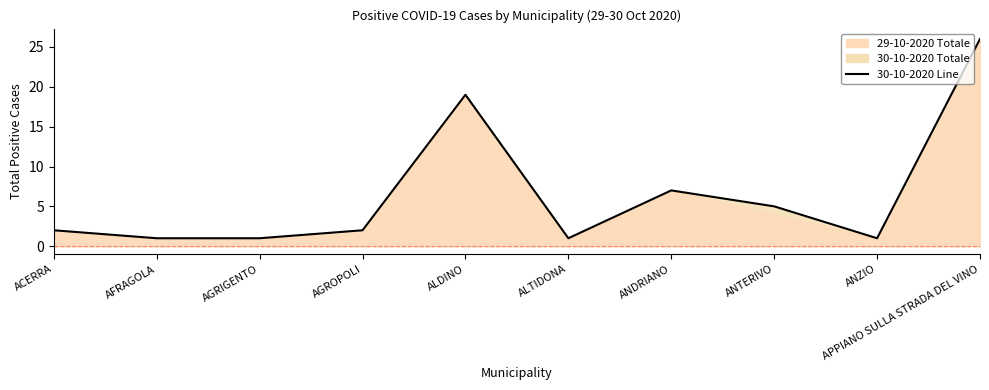

Reading right to left, list all the values displayed in this chart.

26	1	5	7	1	19	2	1	1	2